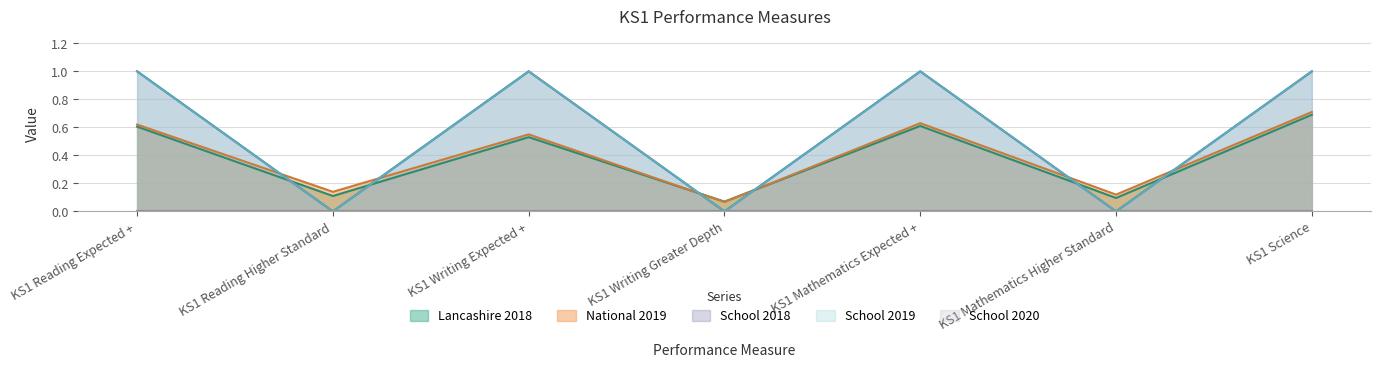

Which category has the lowest value in the National 2019 series?

KS1 Writing Greater Depth